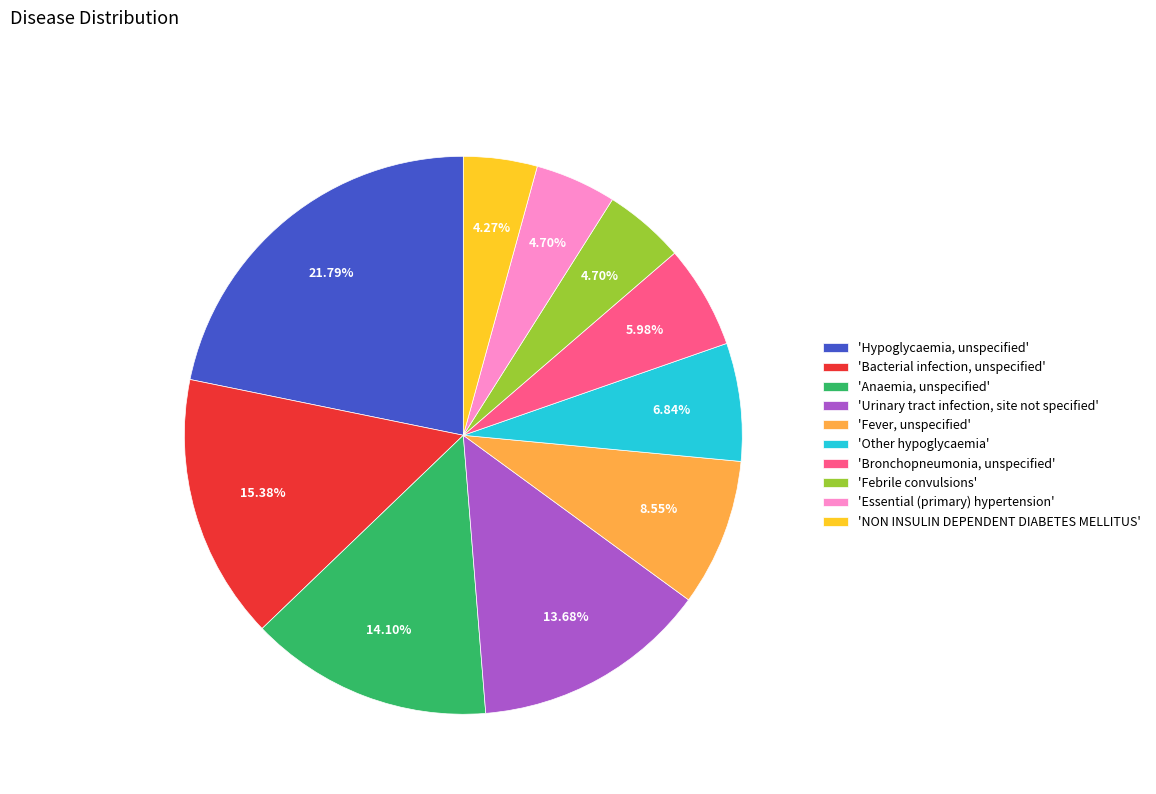

Which slice is the largest?

'Hypoglycaemia, unspecified'